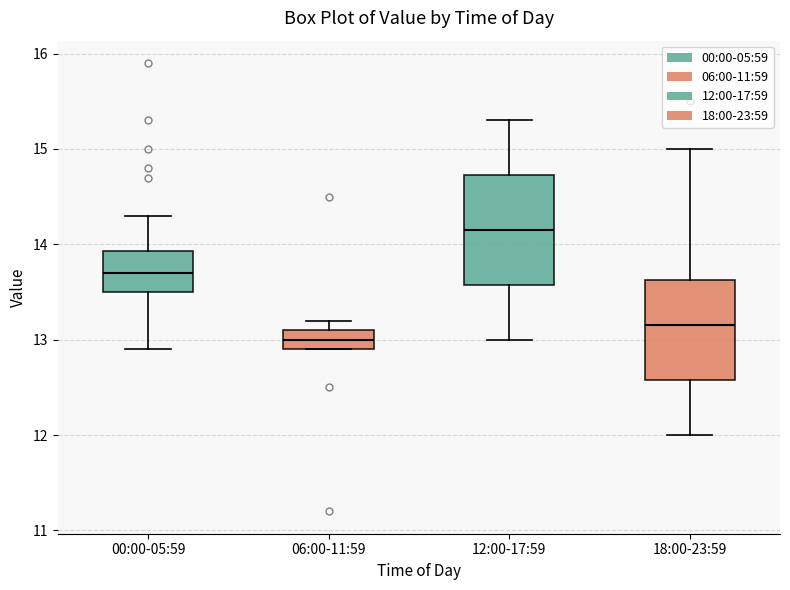

Reading left to right, transcribe this box plot: for each box, give where its median line is, the range the box spans, and where its two whiskers end, as read against the y-axis. The values are not printed on the chart, so give them approximately, as read against the axis.

00:00-05:59: median 13.7, box 13.5 to 13.9, whiskers 12.9 to 14.3
06:00-11:59: median 13.0, box 12.9 to 13.1, whiskers 12.9 to 13.2
12:00-17:59: median 14.2, box 13.6 to 14.7, whiskers 13.0 to 15.3
18:00-23:59: median 13.2, box 12.6 to 13.6, whiskers 12.0 to 15.0